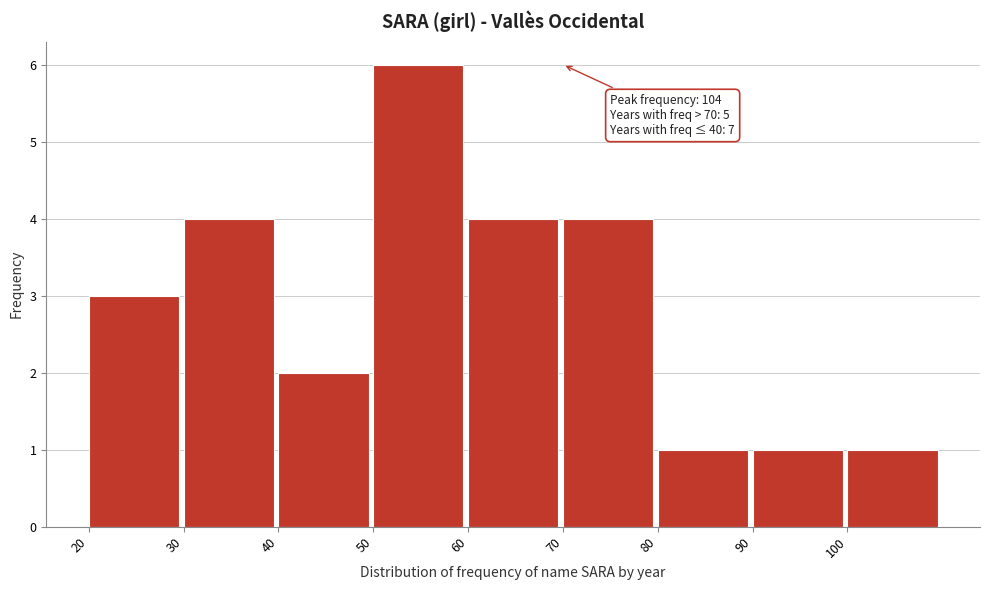

Which range on the x-axis has the tallest bar?

50 to 60